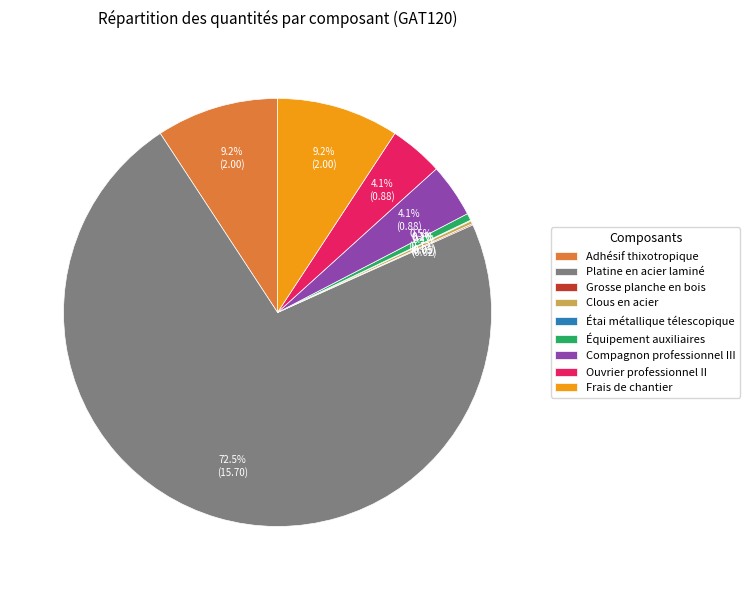

How much of the chart is everything except Platine en acier laminé?

27.5%